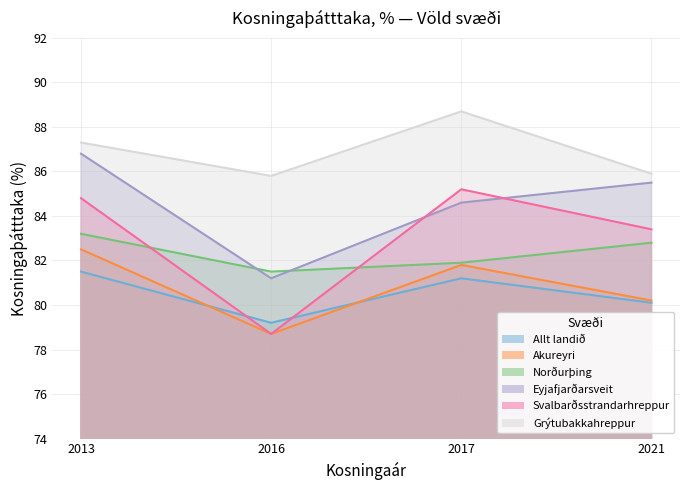

How many lines are shown in the chart?

6